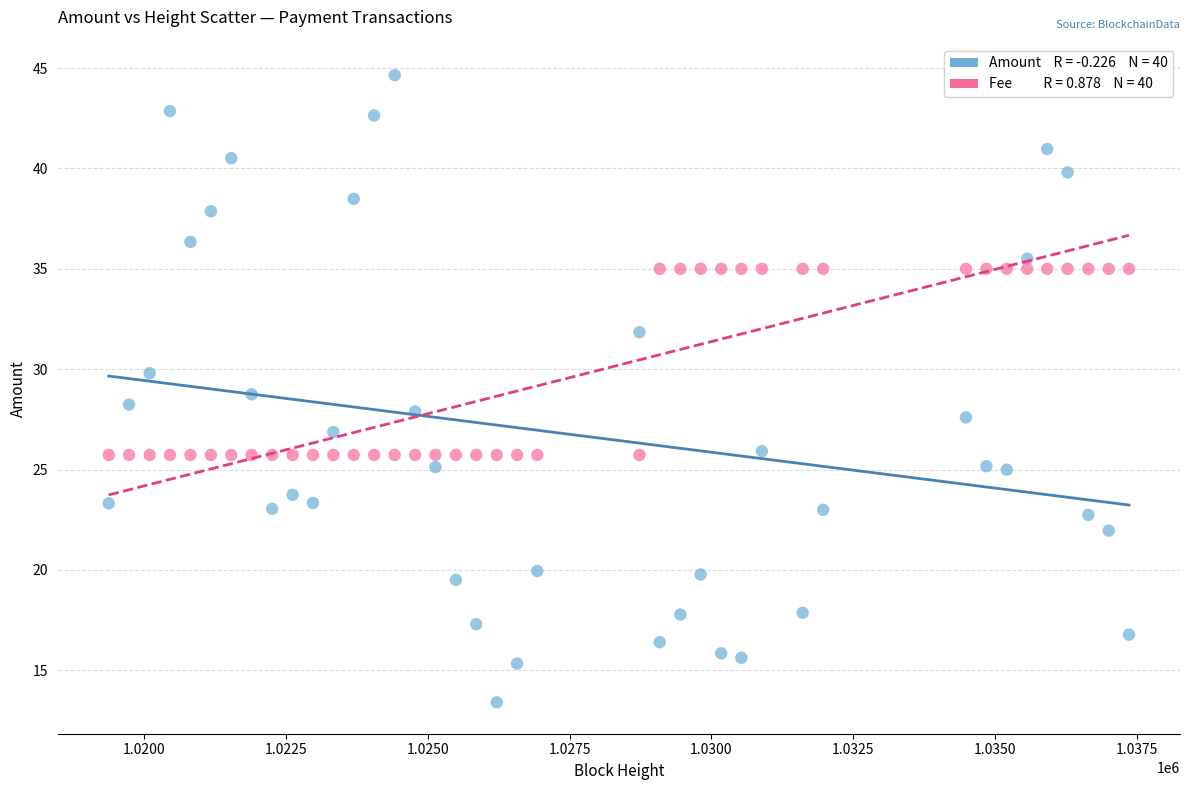

Across all data points, what is the range of X values (max minus min)?

17979.0